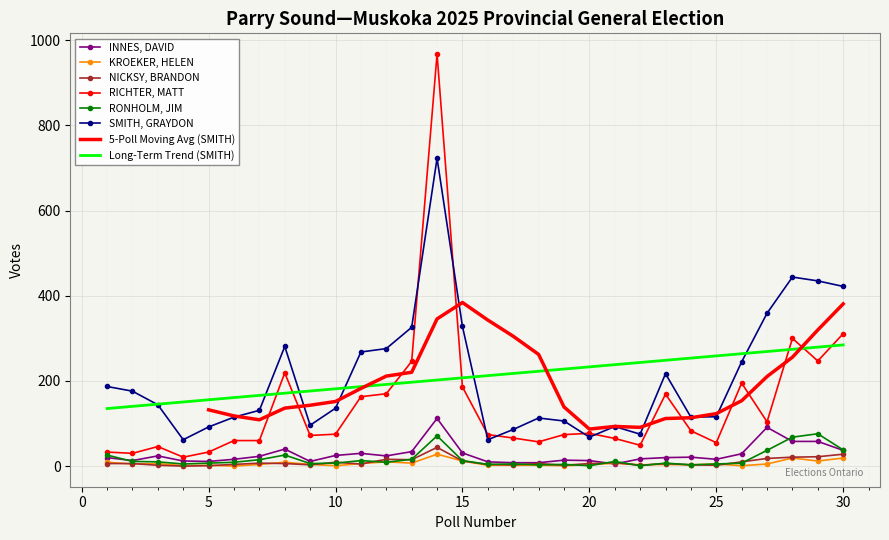

Is the value of NICKSY, BRANDON at 21 greater than the value of KROEKER, HELEN at 2?

Yes